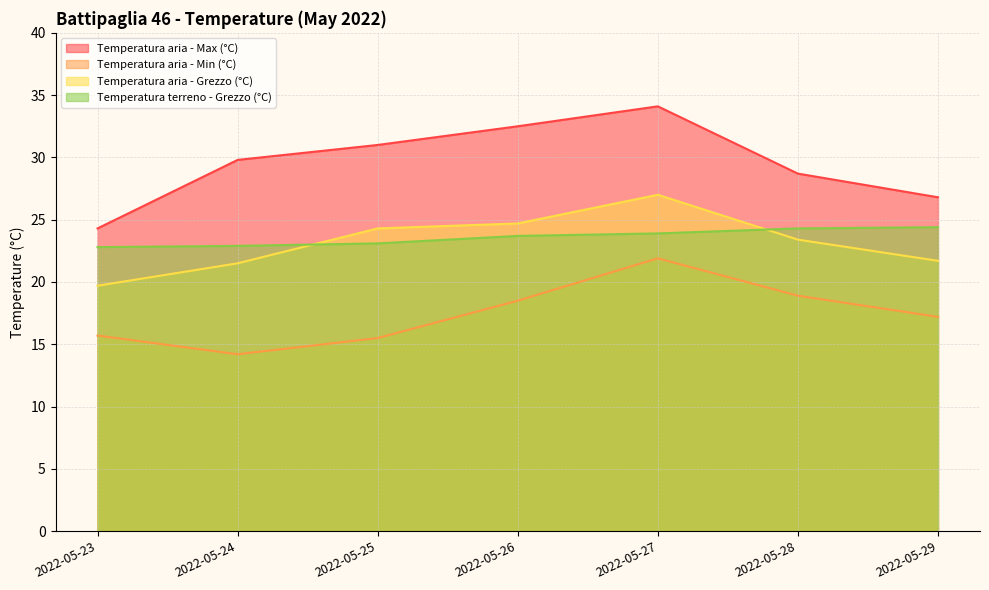

What are all the series names shown in the legend?

Temperatura aria - Max (°C), Temperatura aria - Min (°C), Temperatura aria - Grezzo (°C), Temperatura terreno - Grezzo (°C)